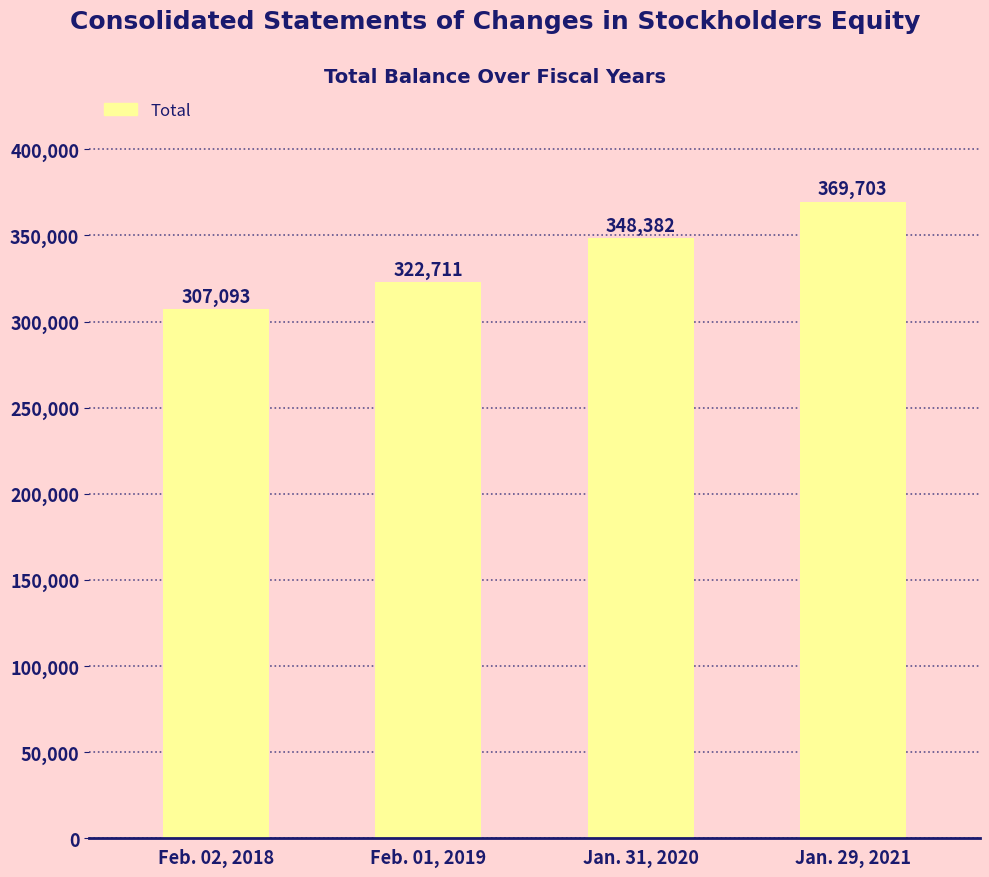

The chart shows a value of 348382 at Jan. 31, 2020. True or false?

True